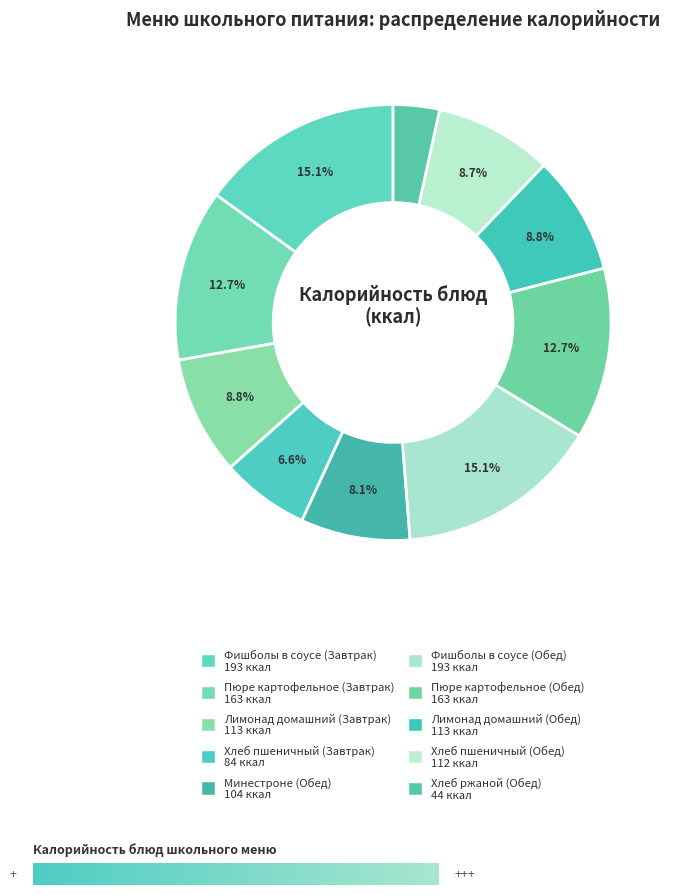

Between Минестроне (Обед) and Хлеб ржаной (Обед), which is larger?

Минестроне (Обед)